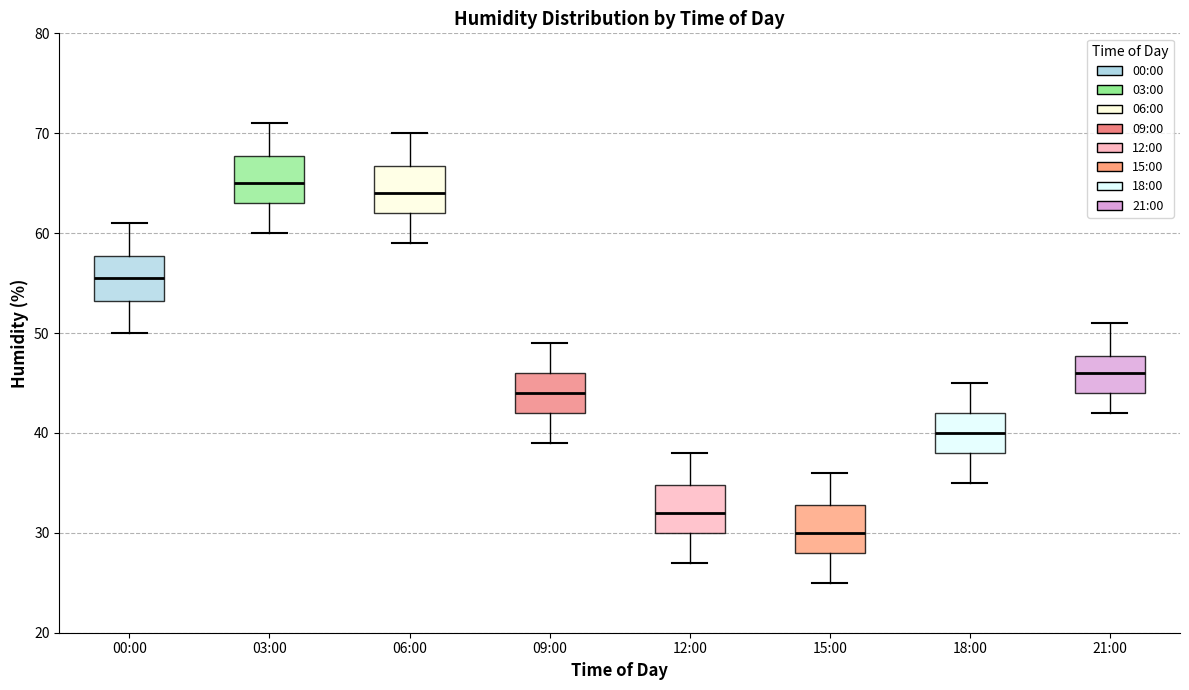

Which box's median line is the lowest?

15:00